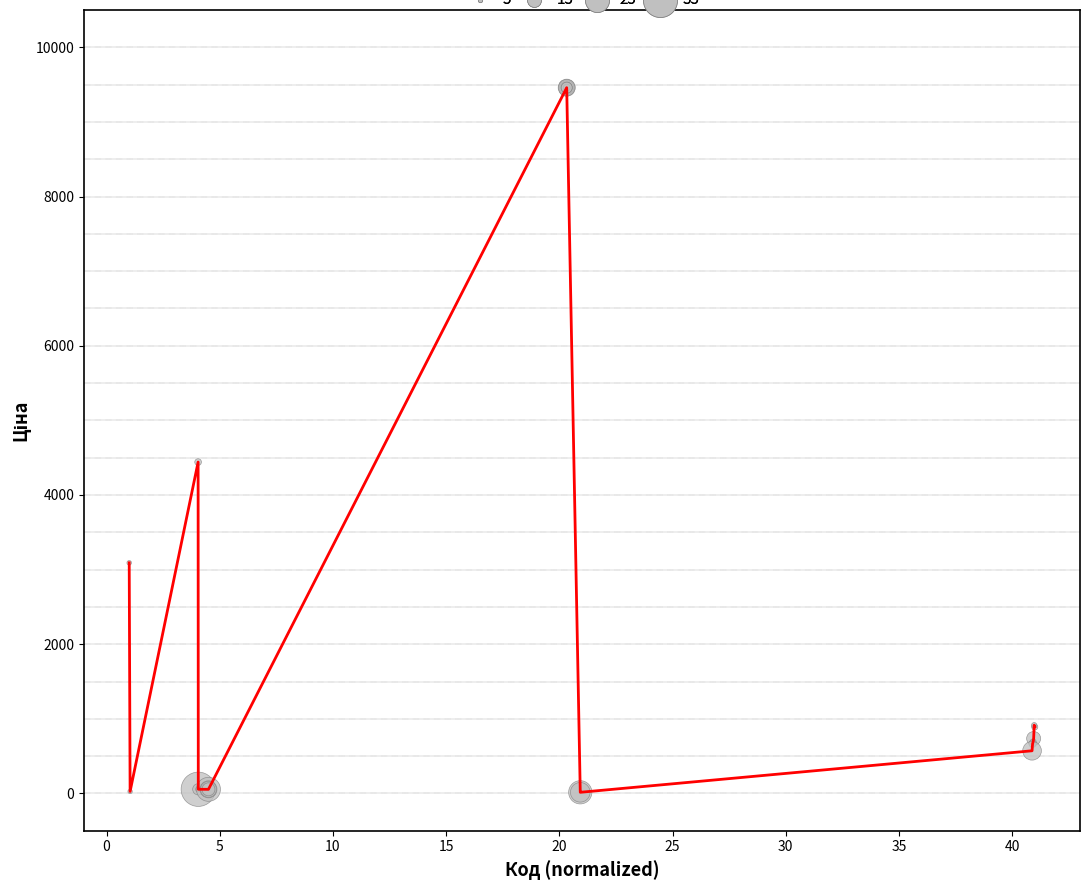

What is the difference between the maximum and minimum values?

9443.3